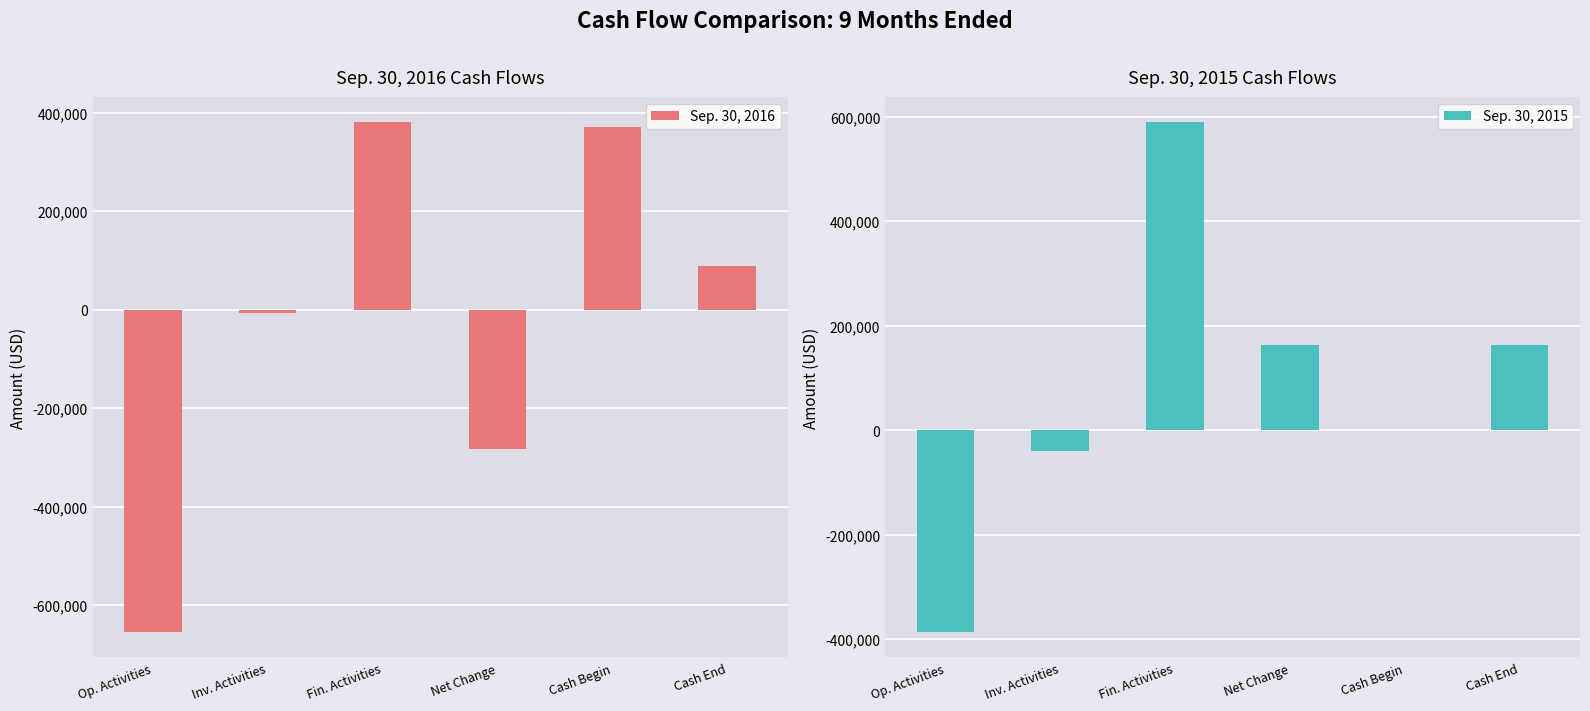

Which series has the largest total across all categories?

Sep. 30, 2015